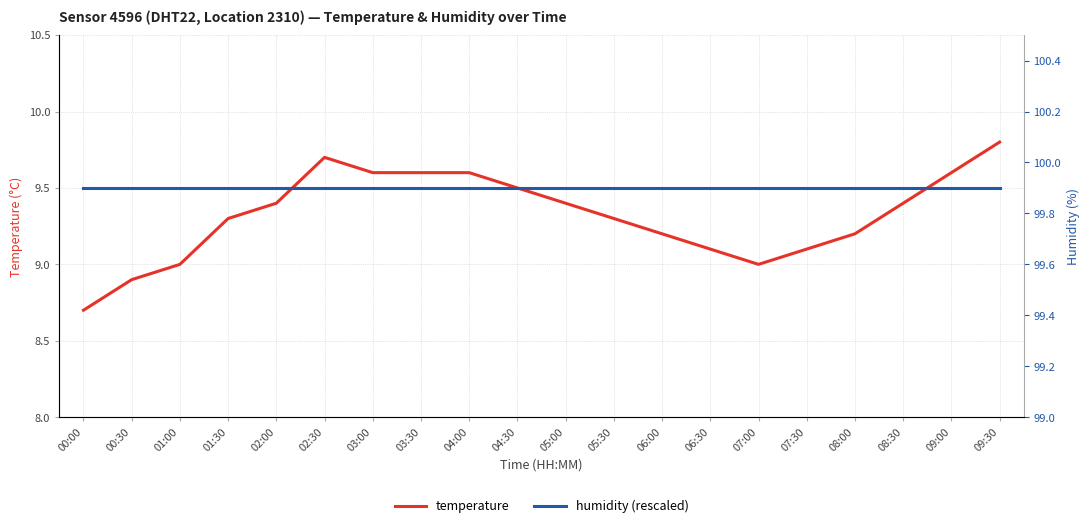

What position from the right is 07:00?

6